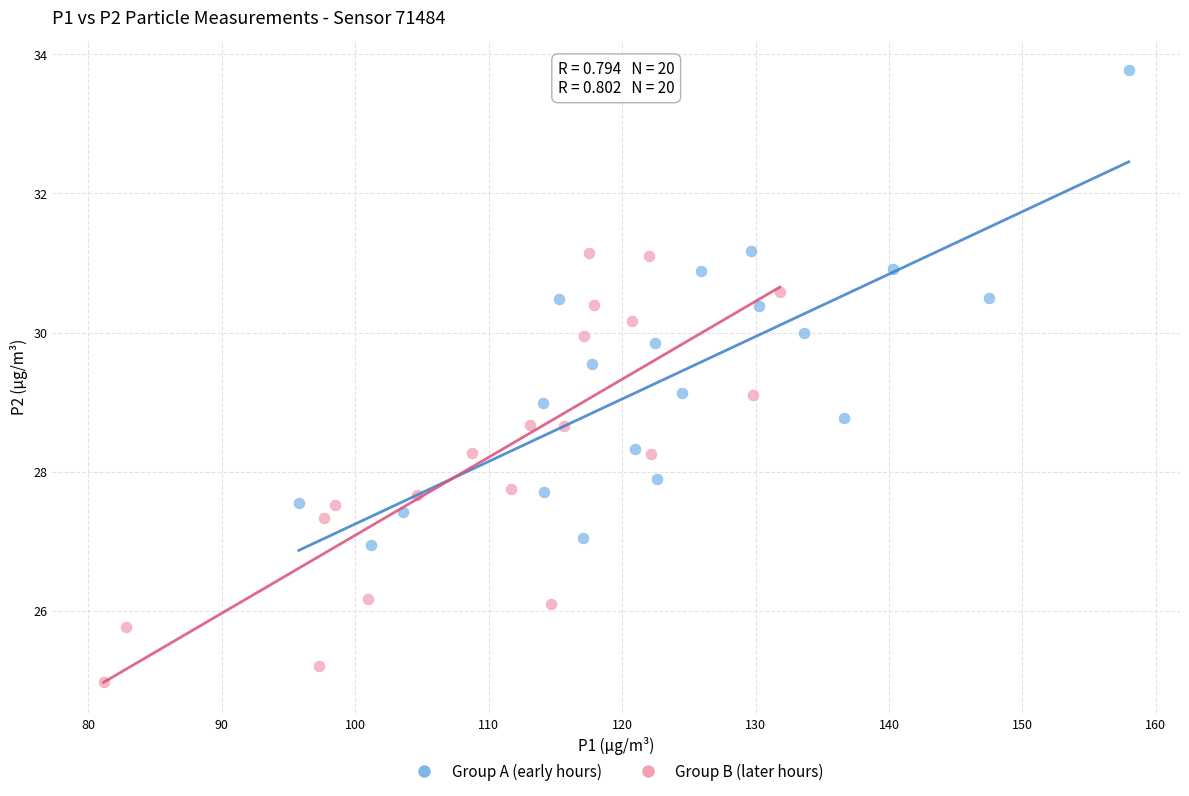

Which series contains the highest Y value?

Group A (early hours)